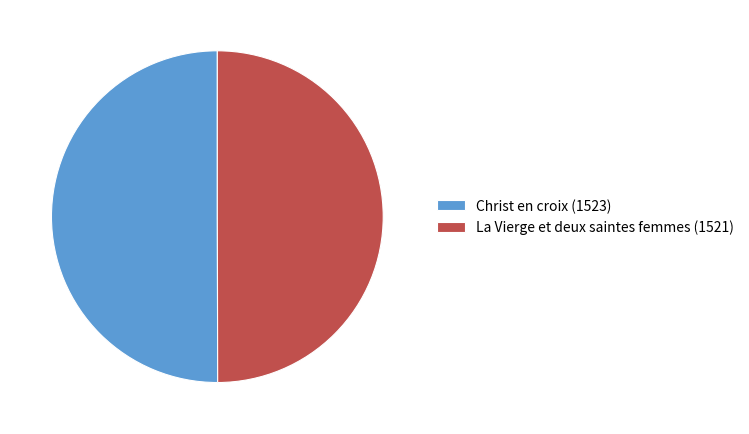

Combined, do Christ en croix (1523) and La Vierge et deux saintes femmes (1521) account for over 50%?

Yes